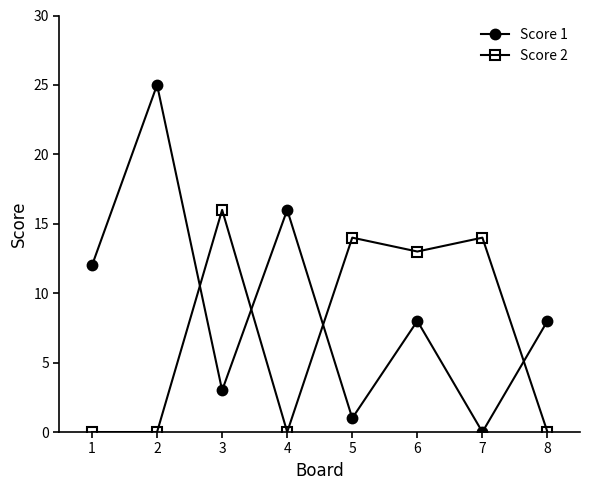

Rank the series at 5 from lowest to highest value.

Score 1, Score 2